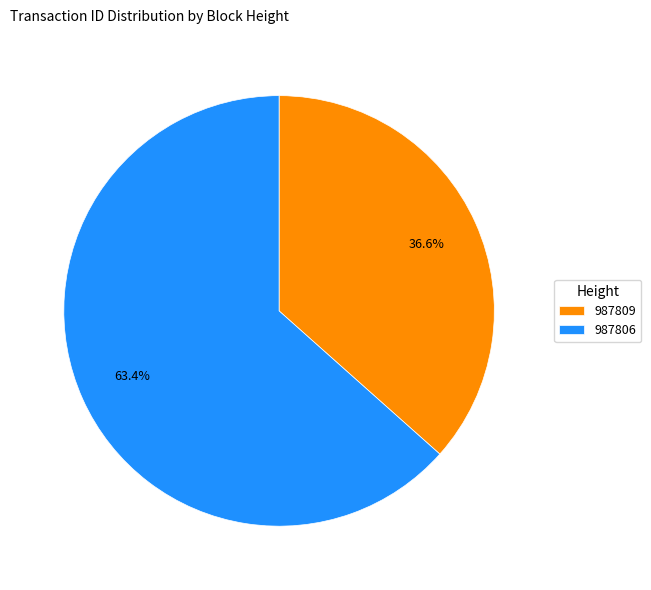

What percentage is the 987806 slice, to the nearest percent?

63%